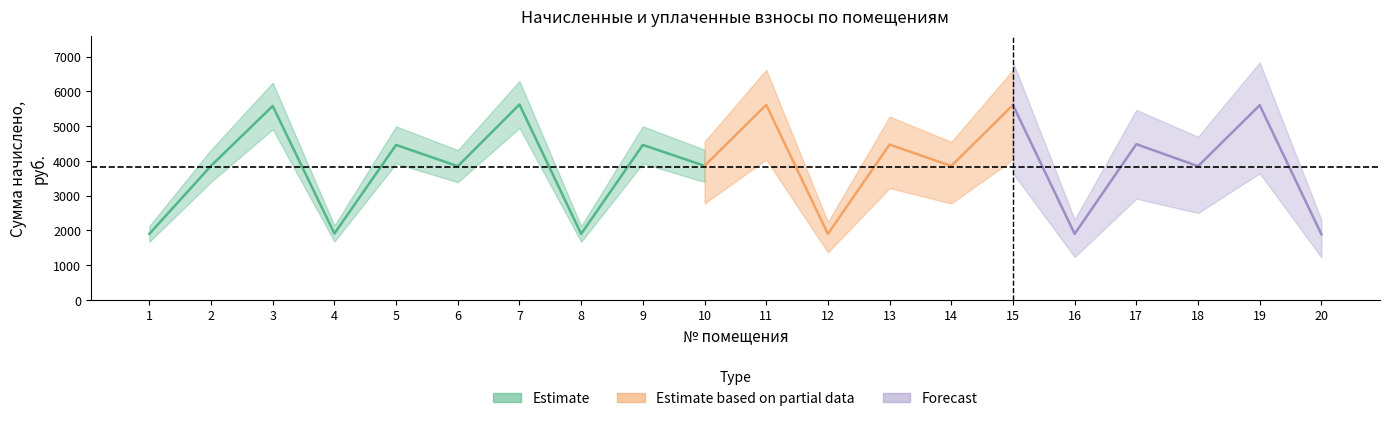

What is the difference between the maximum and minimum values in the начислено series?

3734.3